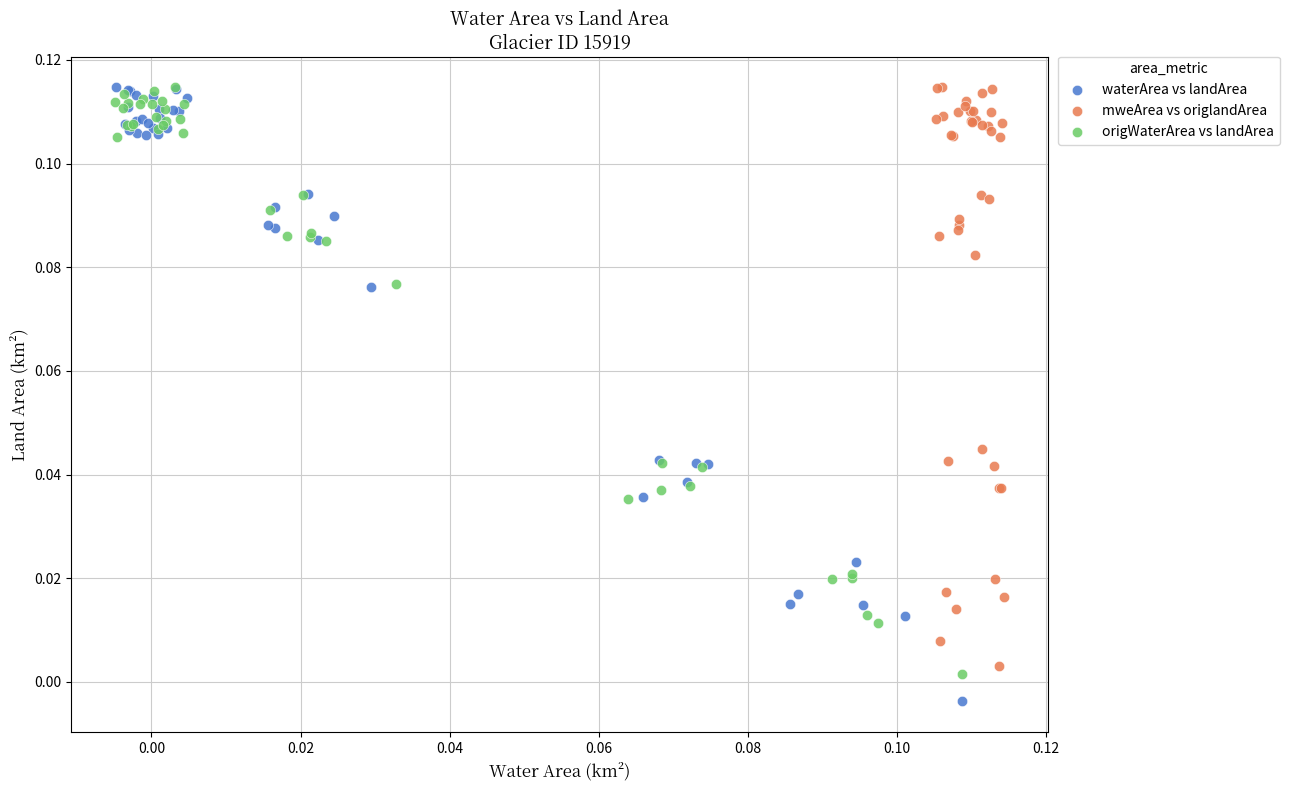

Which series has the largest Y range (max minus min)?

waterArea vs landArea